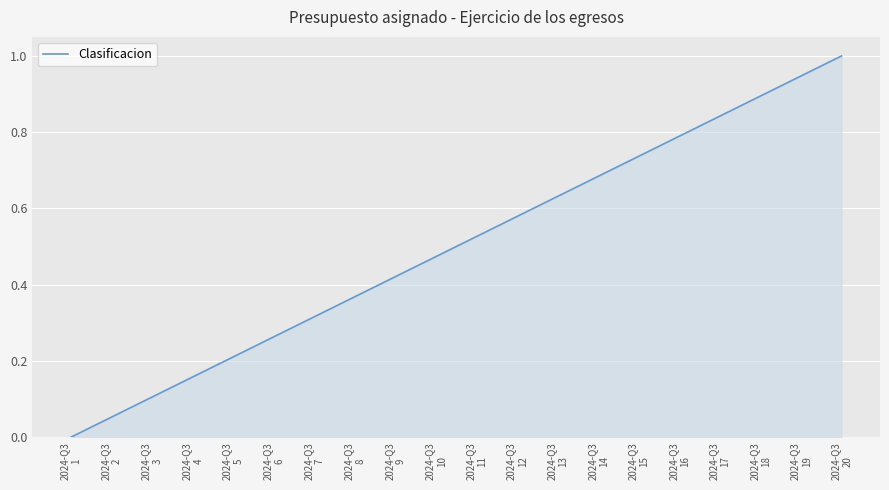

What is the maximum value shown in the chart?

1.0